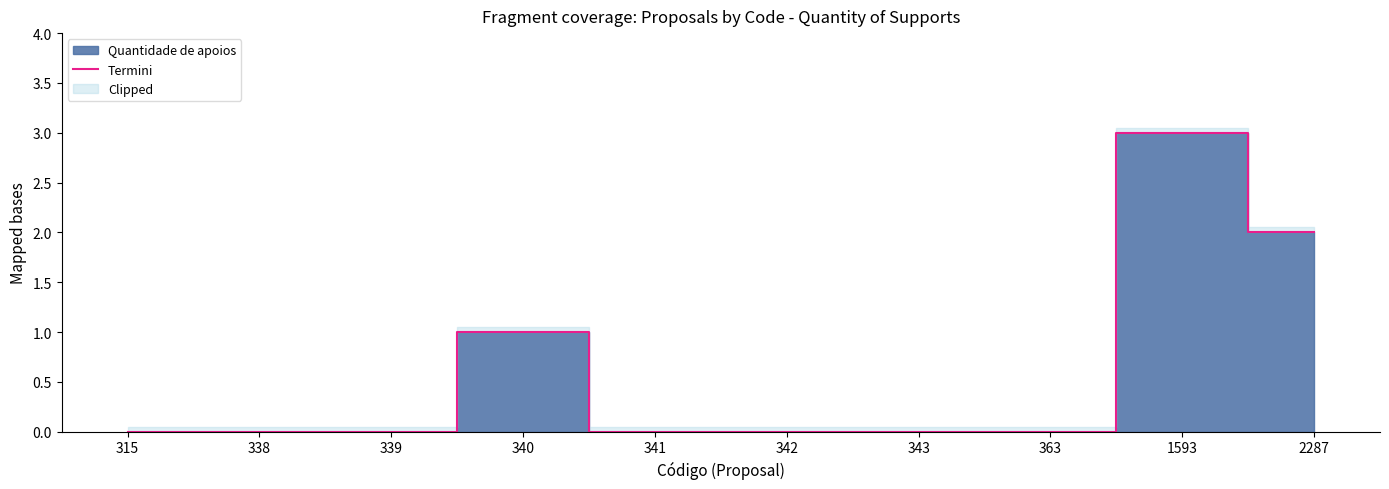

The chart shows a value of 2 at 2287. True or false?

True